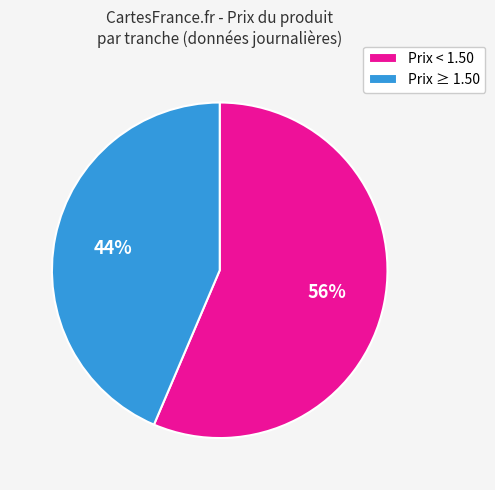

To the nearest percent, what portion does Prix < 1.50 represent?

56%